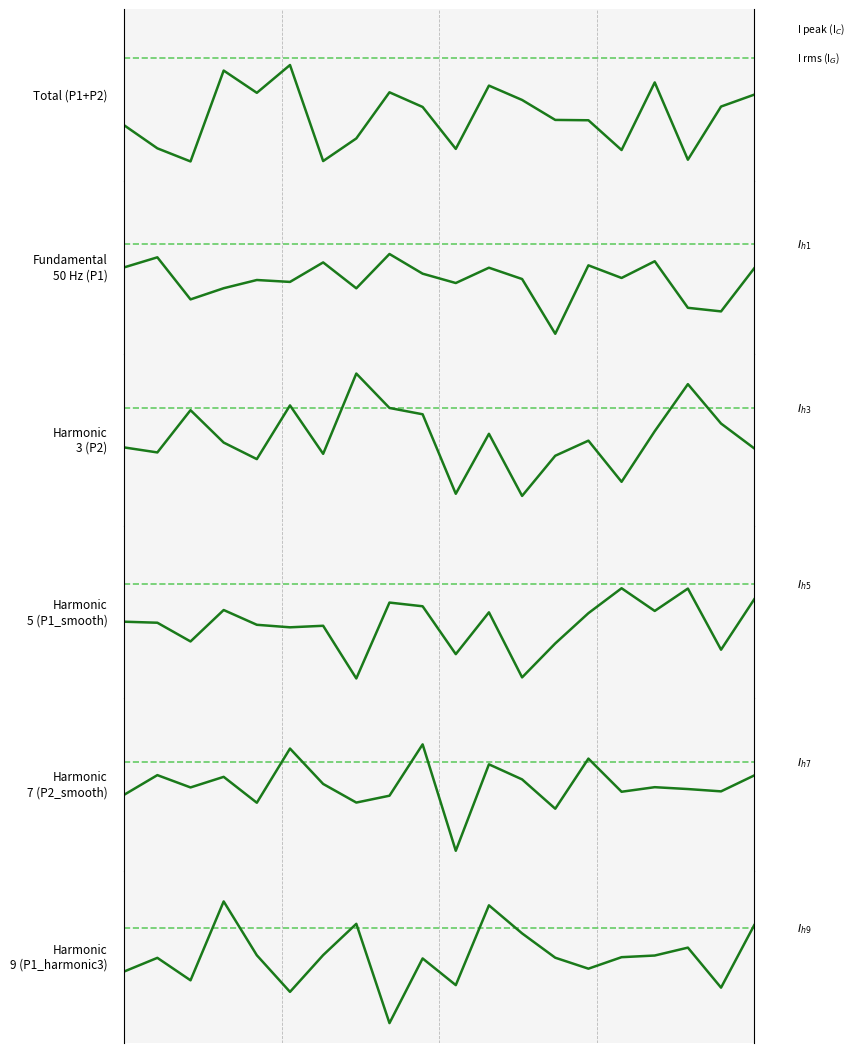

At which category is the sum across all series the highest?

5